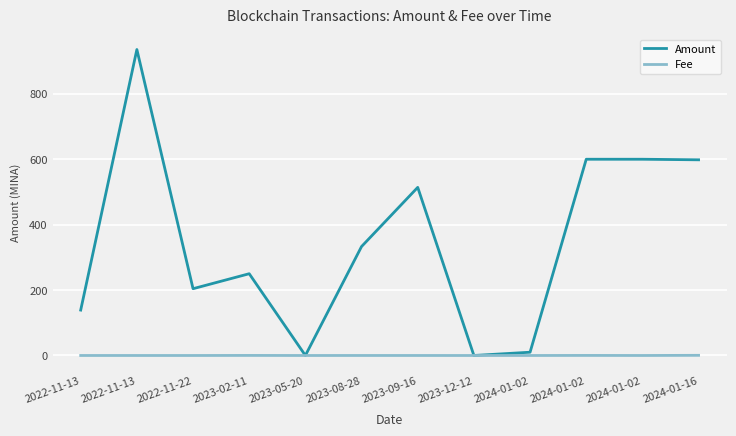

At which label does Fee reach its minimum?

2023-12-12